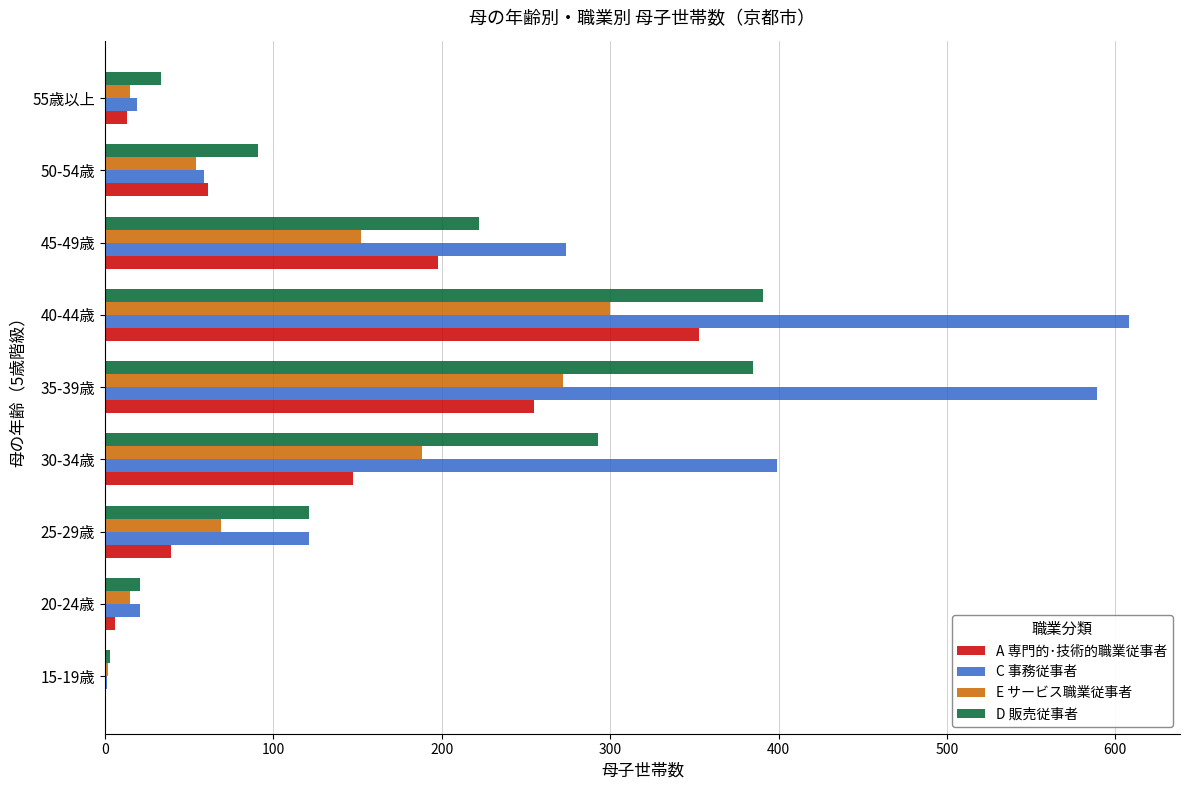

What is the sum of all E サービス職業従事者 values?

1067